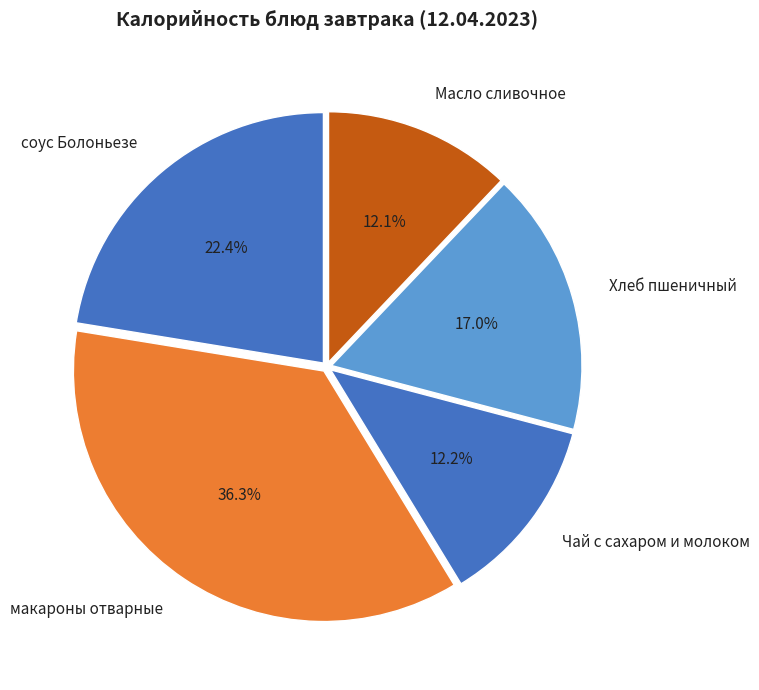

To the nearest percent, what is the average slice percentage?

20%